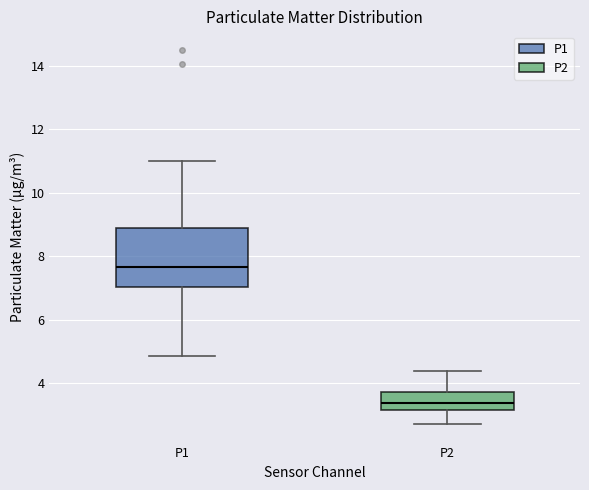

Which box has the lowest median line?

P2